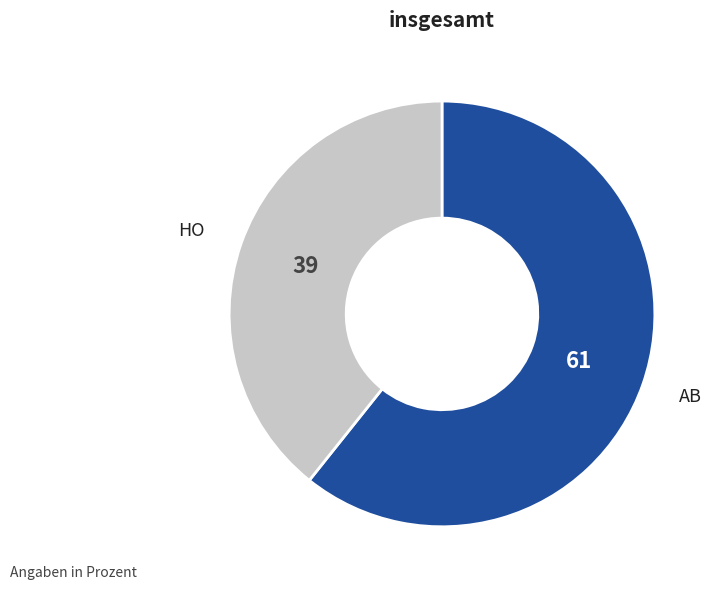

Combined, do HO and AB account for over 50%?

Yes